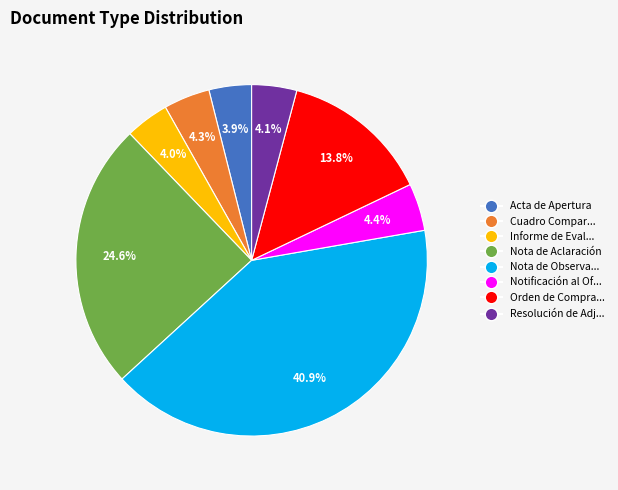

Is there any slice that represents more than half of the pie?

No